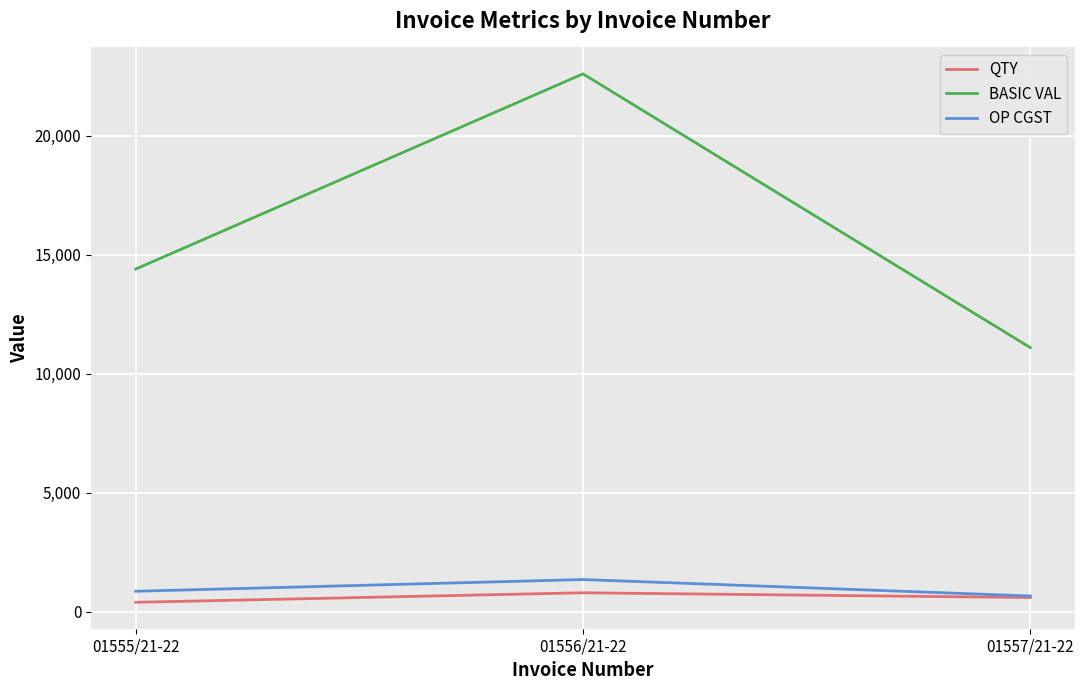

What is the spread (max minus min) of values at 01556/21-22?

21800